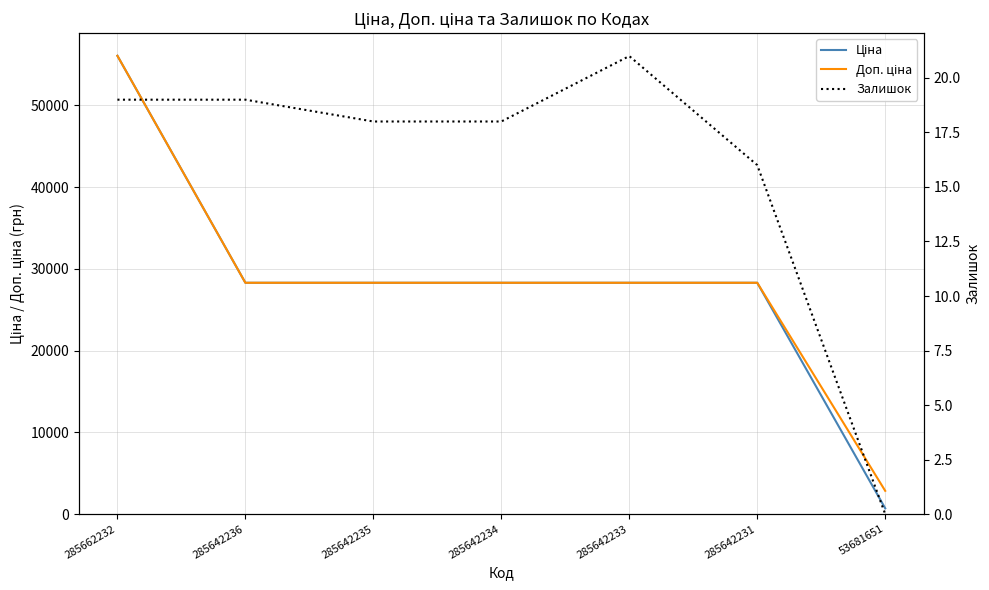

How many lines are shown in the chart?

3